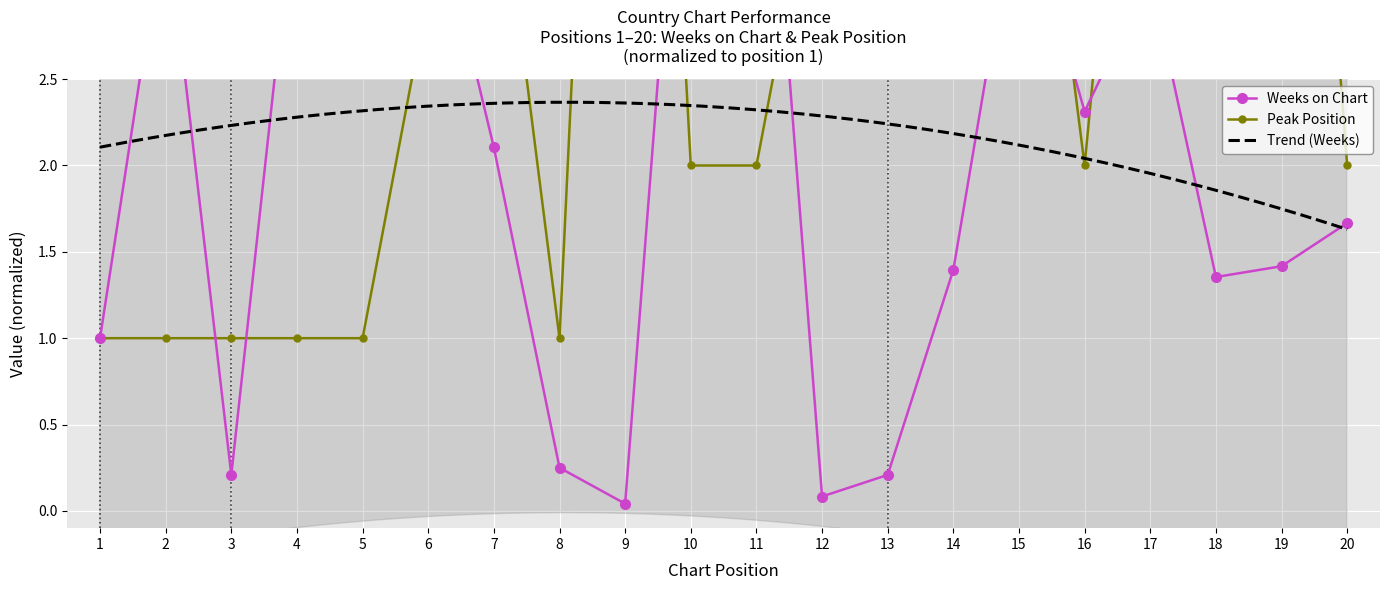

Rank the categories by Peak Position value from lowest to highest.

1, 2, 3, 4, 5, 8, 10, 11, 16, 20, 6, 7, 12, 15, 17, 18, 19, 14, 9, 13